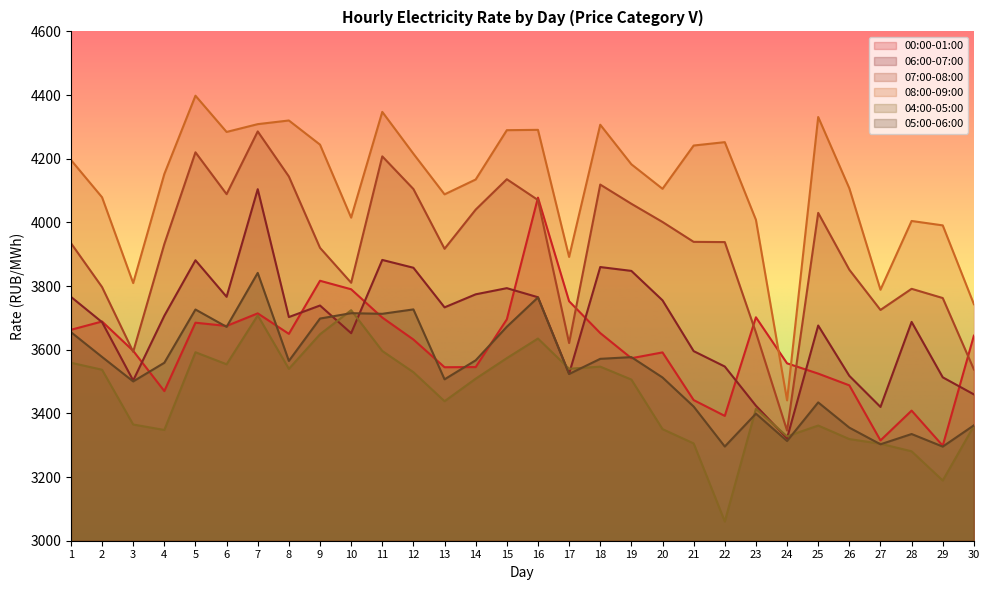

Rank the categories by 07:00-08:00 value from lowest to highest.

24, 30, 3, 17, 23, 27, 29, 28, 2, 10, 26, 13, 9, 4, 1, 22, 21, 20, 25, 14, 19, 16, 6, 12, 18, 15, 8, 11, 5, 7